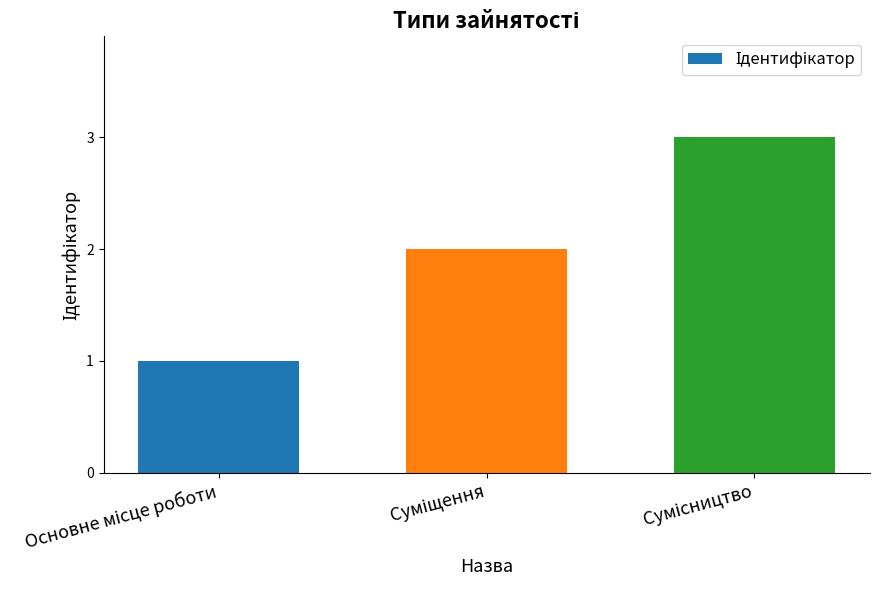

What is the maximum value shown in the chart?

3